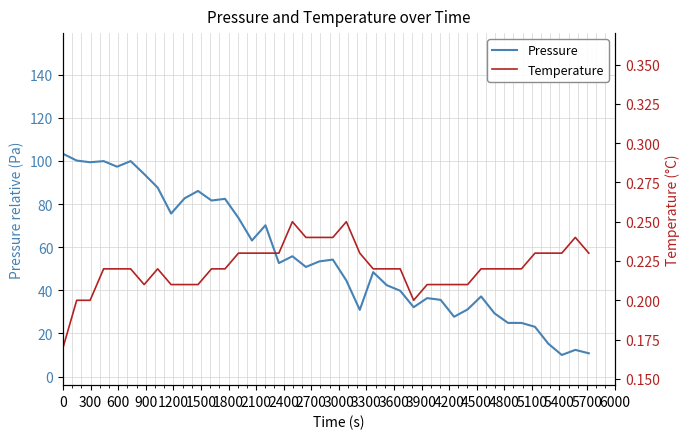

What is the maximum value for Pressure?

103.3